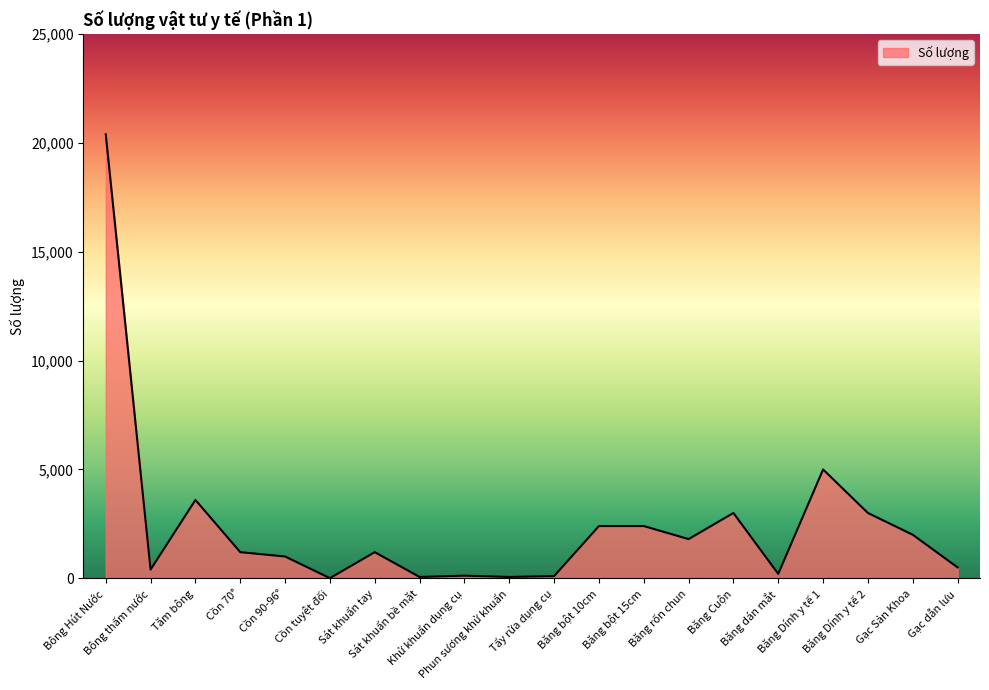

What position from the right is Tẩy rửa dụng cụ?

10